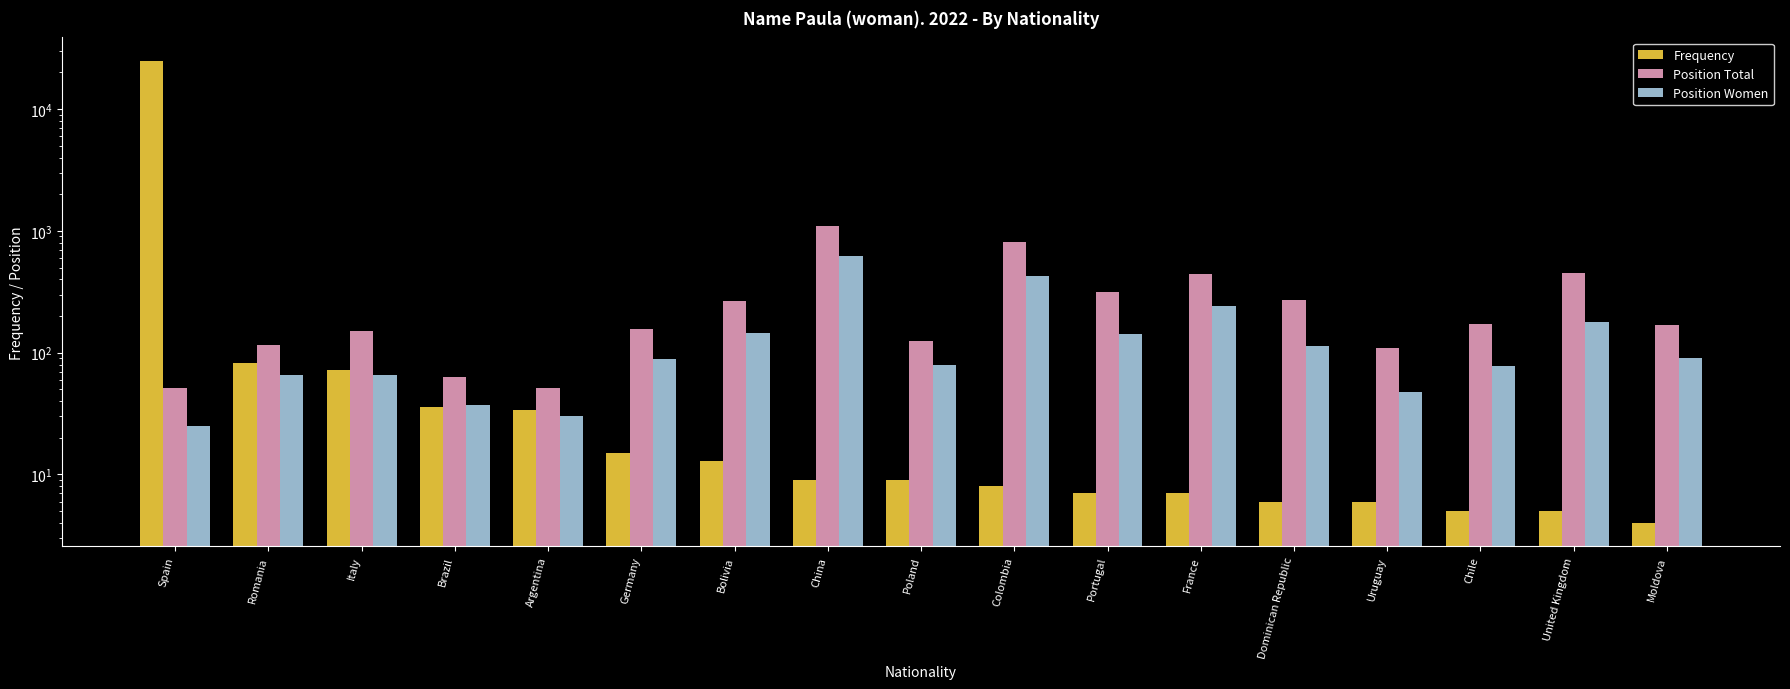

How many series are shown in this chart?

3